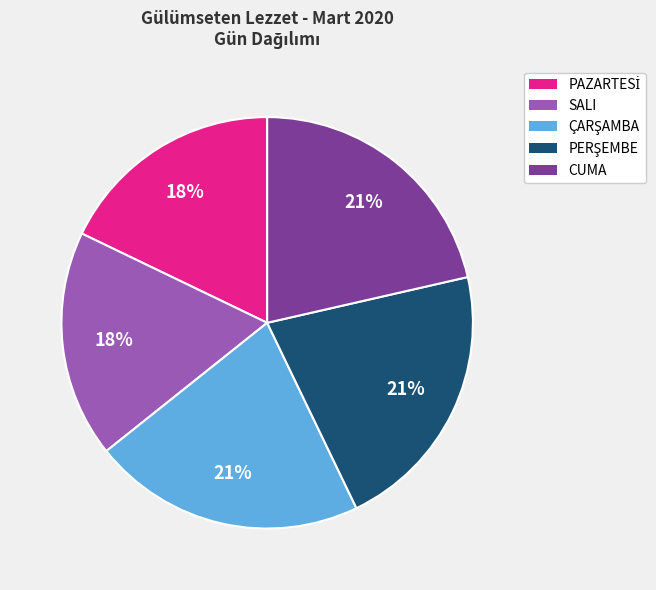

To the nearest percent, what portion does SALI represent?

18%